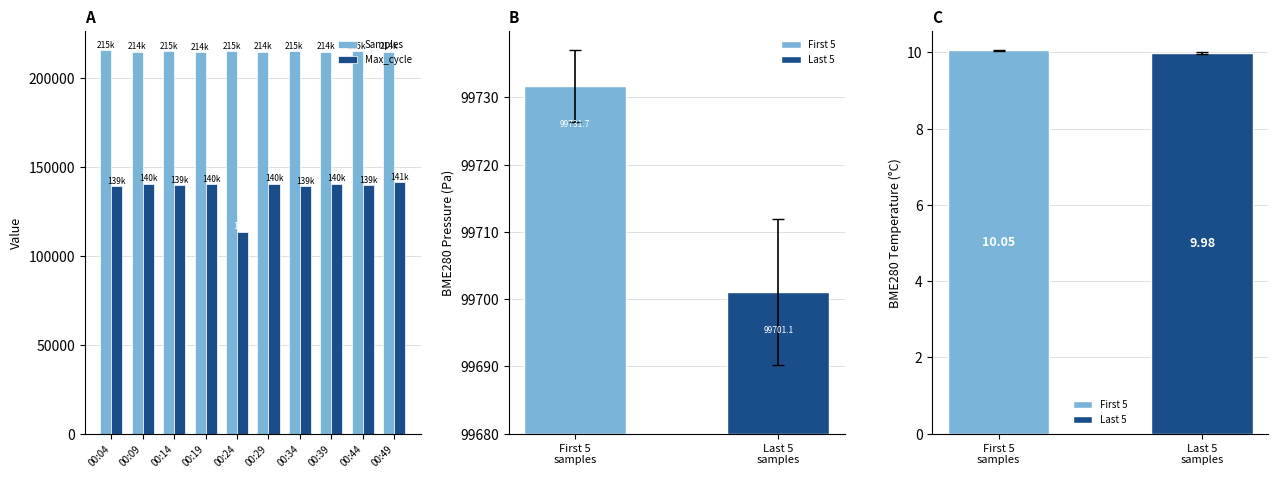

Is the value of Samples at 00:19 greater than the value of Max_cycle at 00:29?

Yes